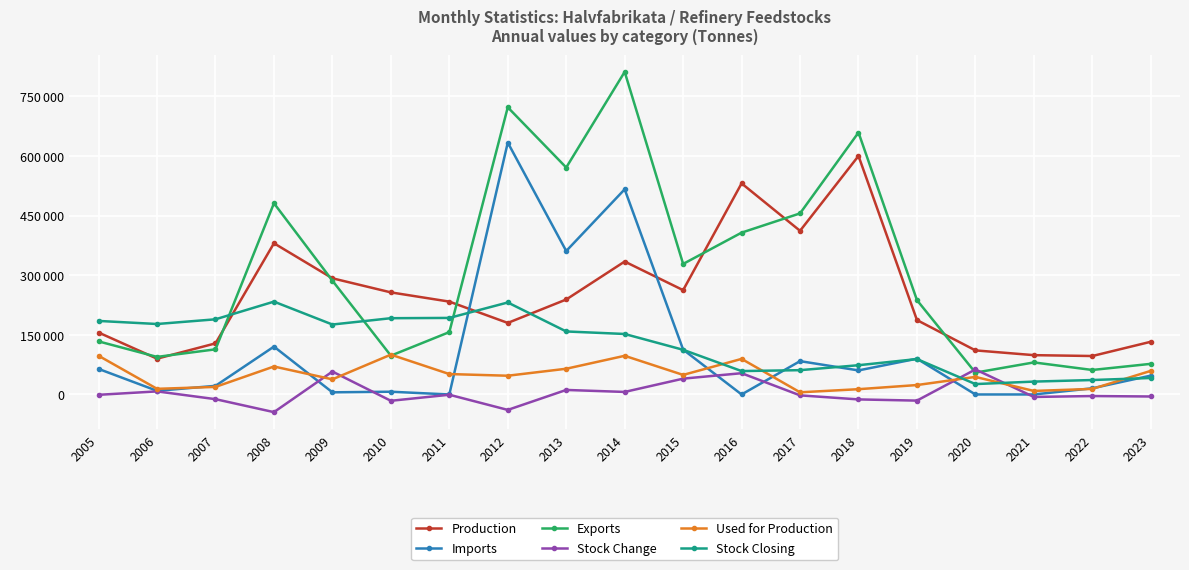

Reading left to right, what are all the values shown in this chart?

Production: 2005=155802	2006=90045	2007=128549	2008=380425	2009=292291	2010=256828	2011=233607	2012=179988	2013=238933	2014=334424	2015=262456	2016=531039	2017=411733	2018=600123	2019=187174	2020=110899	2021=98908	2022=96741	2023=132579
Imports: 2005=64258	2006=9159	2007=21704	2008=120399	2009=5383	2010=6892	2011=0	2012=633722	2013=360910	2014=516191	2015=112847	2016=0	2017=83838	2018=60521	2019=89987	2020=0	2021=0	2022=15530	2023=47421
Exports: 2005=133511	2006=94504	2007=113568	2008=481084	2009=286322	2010=97603	2011=156905	2012=722492	2013=570977	2014=811623	2015=328407	2016=407131	2017=455594	2018=659033	2019=237389	2020=54912	2021=80626	2022=61606	2023=77032
Stock Change: 2005=-872	2006=7727	2007=-11829	2008=-44474	2009=57617	2010=-15912	2011=-708	2012=-38846	2013=11381	2014=6366	2015=39802	2016=53503	2017=-2265	2018=-12458	2019=-15466	2020=62914	2021=-6232	2022=-3952	2023=-5118
Used for Production: 2005=97367	2006=14183	2007=19007	2008=70348	2009=38048	2010=100191	2011=51342	2012=47143	2013=64722	2014=97285	2015=49195	2016=89481	2017=5424	2018=13282	2019=23702	2020=44159	2021=8857	2022=13988	2023=59339
Stock Closing: 2005=185004	2006=177277	2007=189106	2008=233580	2009=175963	2010=191875	2011=192583	2012=231429	2013=158541	2014=152175	2015=112373	2016=58870	2017=61135	2018=73593	2019=89059	2020=26145	2021=32377	2022=36329	2023=41447